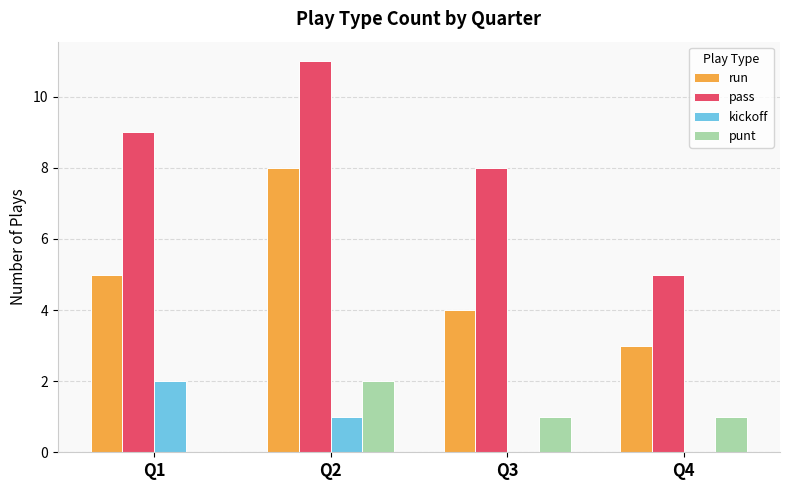

What is the sum of all kickoff values?

3